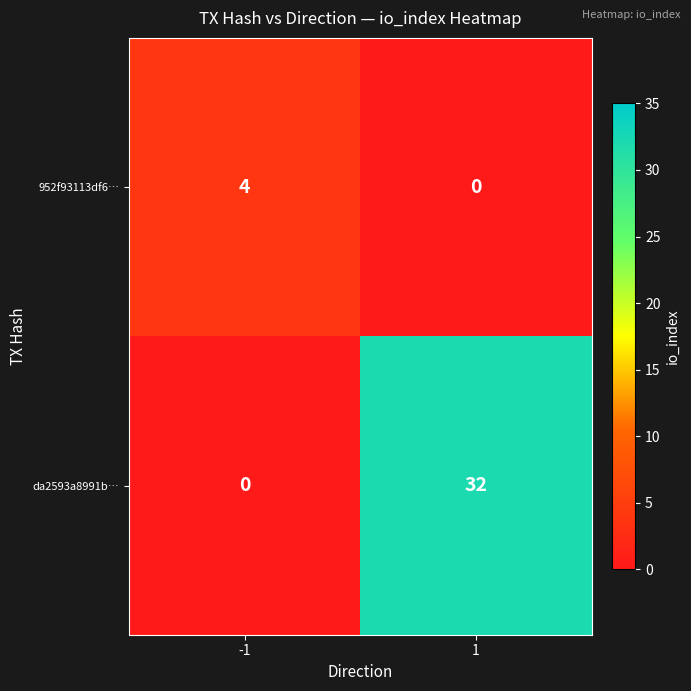

At which category is the sum across all series the highest?

1